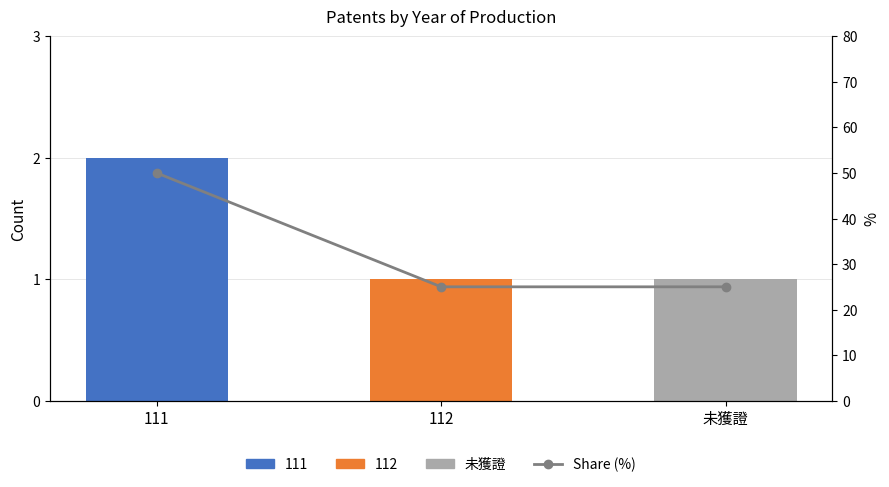

At which label is Share (%) closest to 37?

112